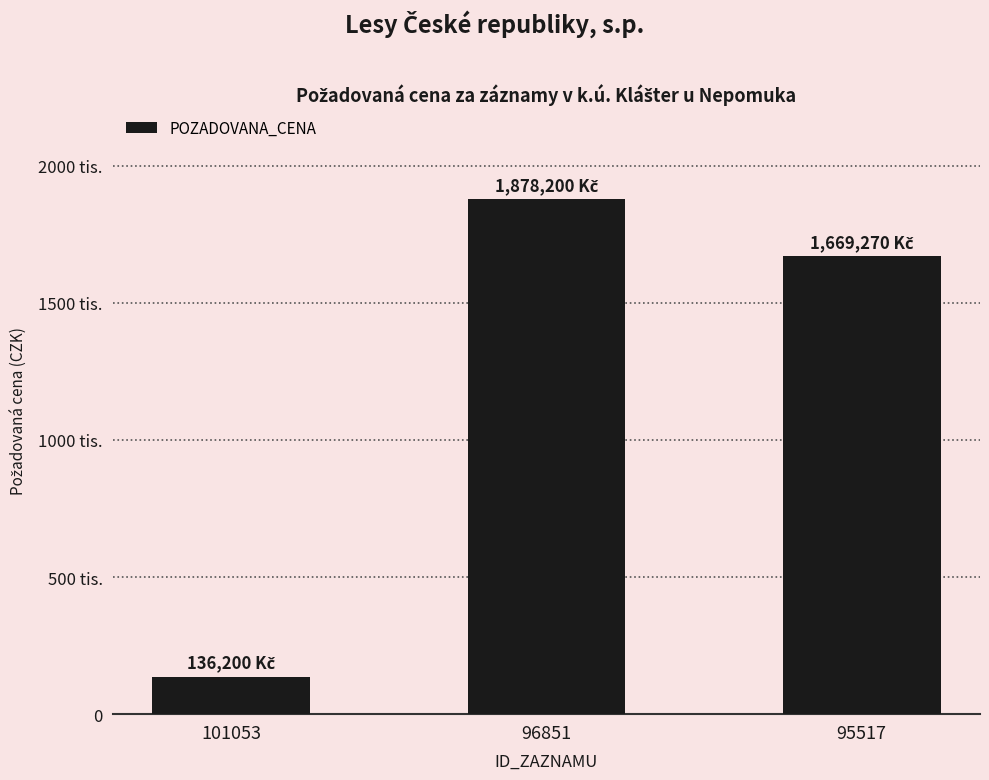

Reading left to right, list all the values displayed in this chart.

101053=136200	96851=1878200	95517=1669270